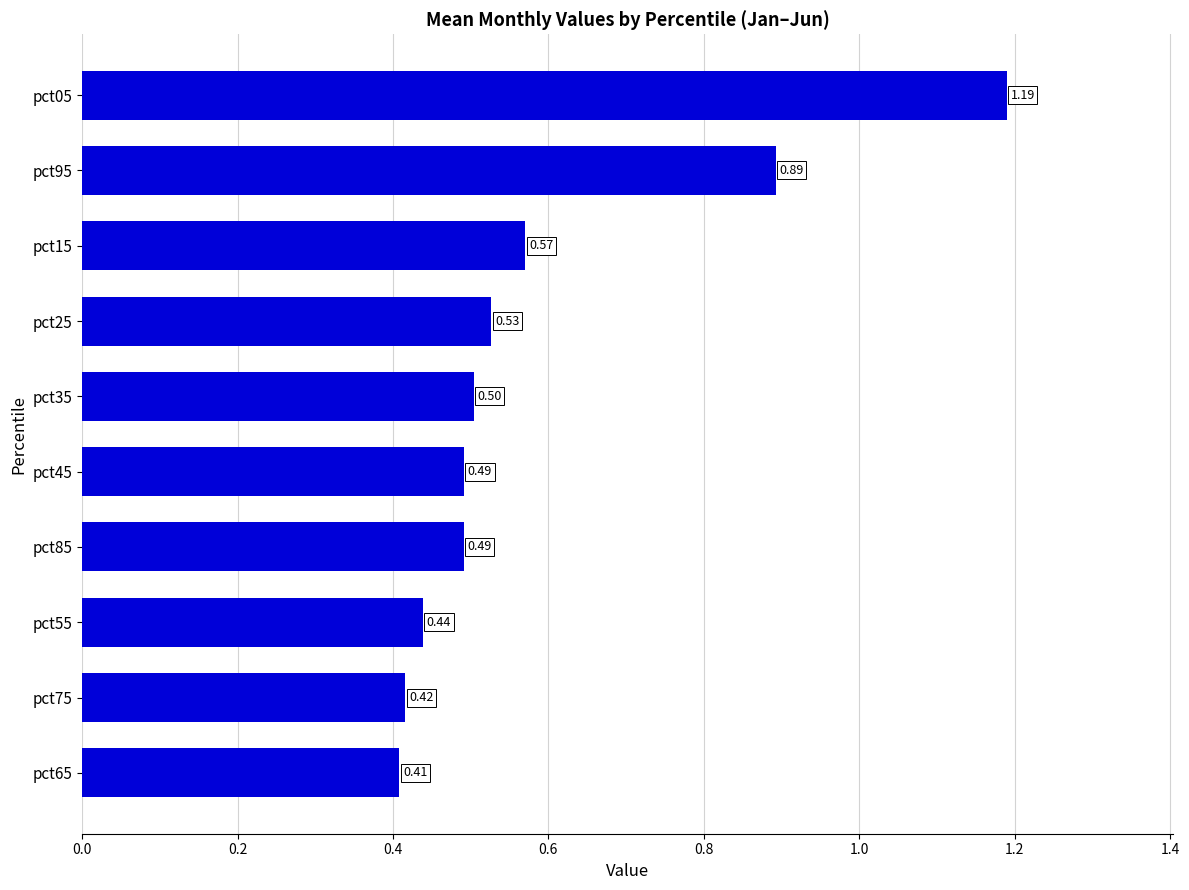

What is the change in value from pct05 to pct55?

-0.8